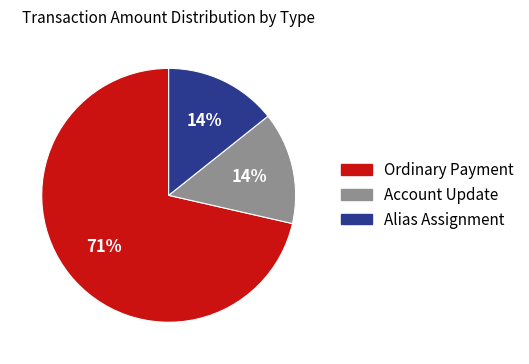

How many slices are in this pie chart?

3